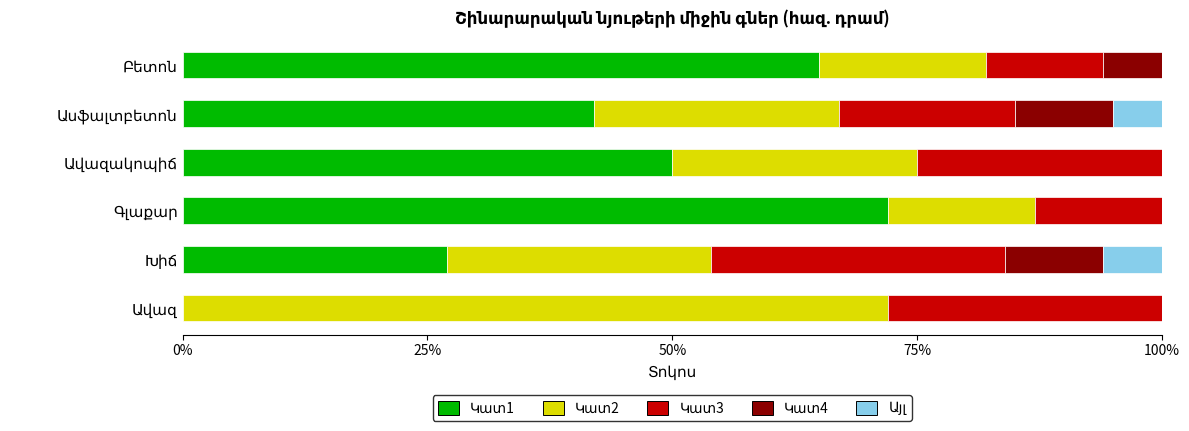

How many series are shown in this chart?

5